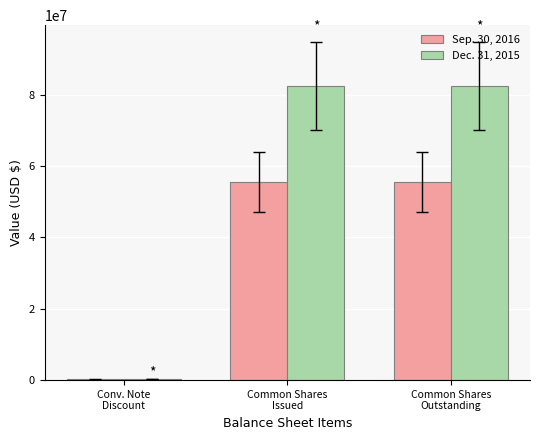

The Dec. 31, 2015 series shows 21380075 at Common Shares
Outstanding. True or false?

False